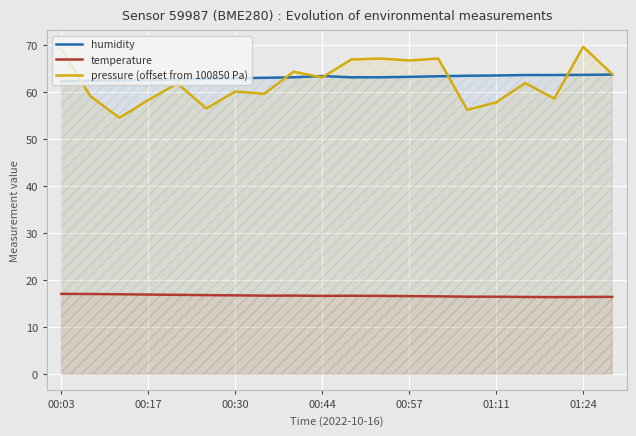

What is the maximum value for temperature?

17.1